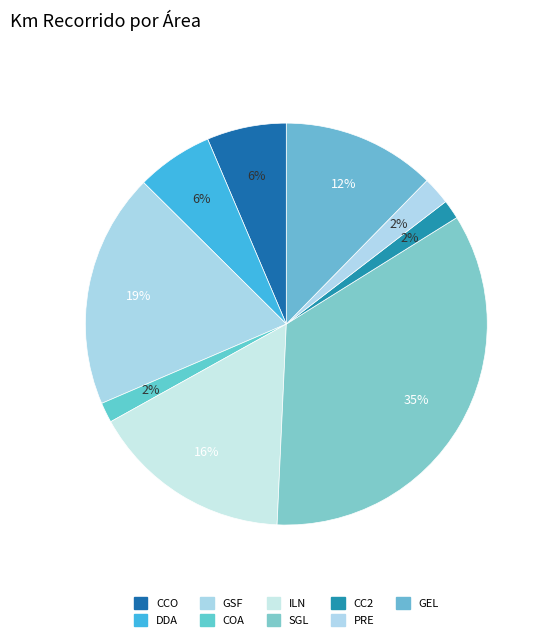

To the nearest percent, what is the average slice percentage?

11%